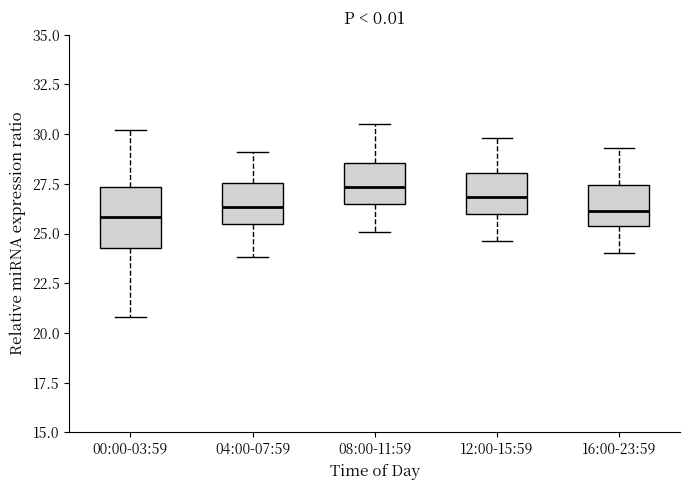

Where does the lower whisker of the box for 04:00-07:59 end on the y-axis? The values are not printed on the chart, so give them approximately, as read against the axis.

24.0